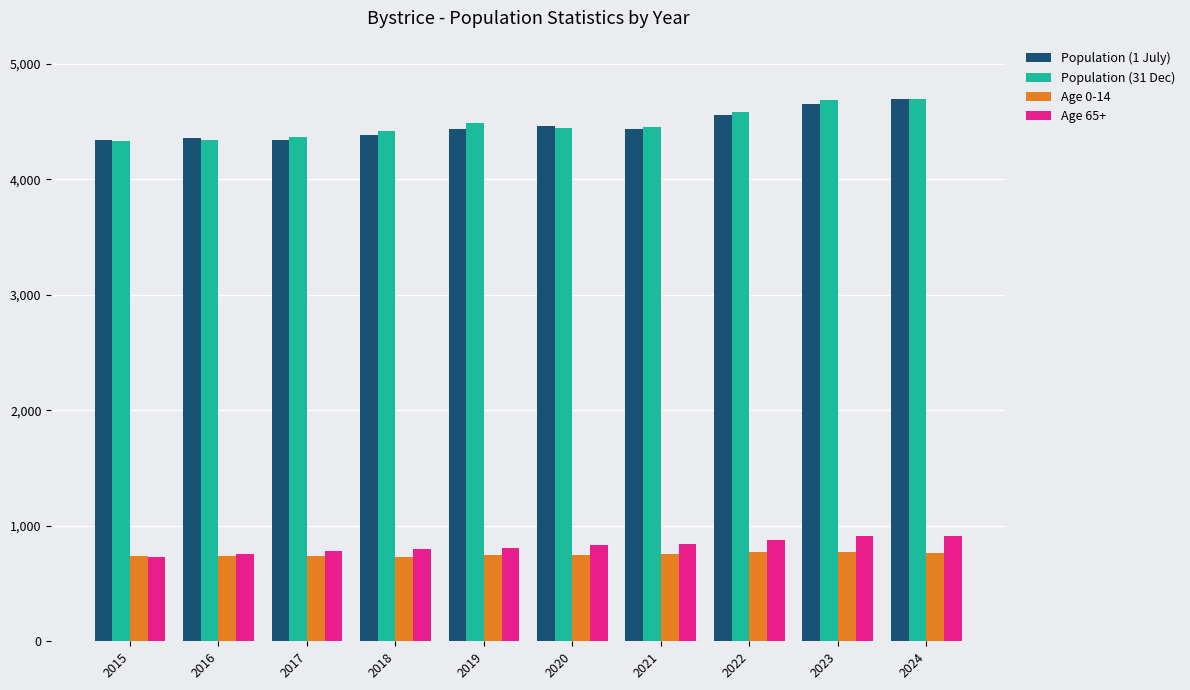

How many data points in Age 0-14 are less than 746?

4